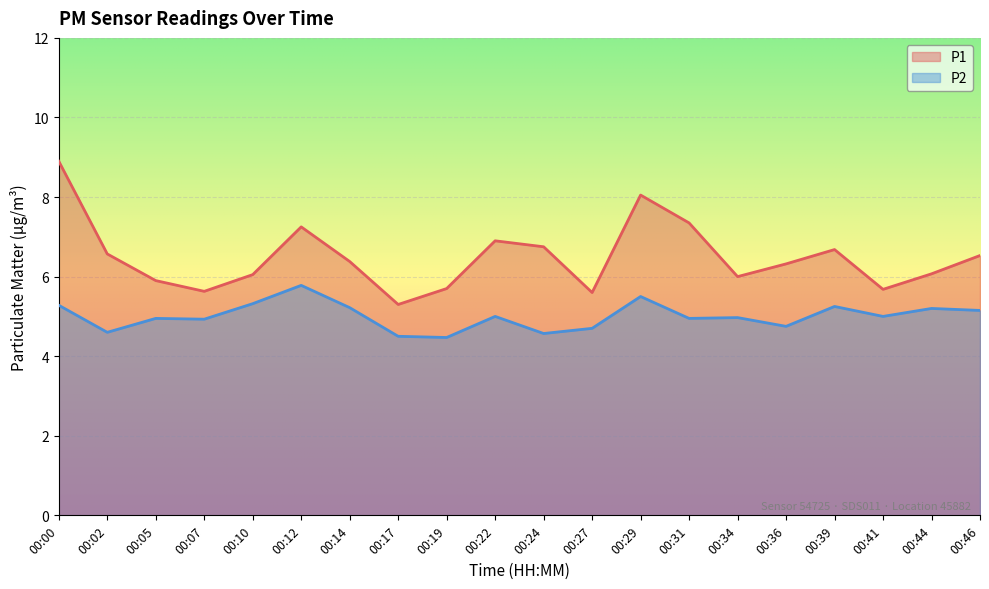

What is the spread (max minus min) of values at 00:27?

0.9